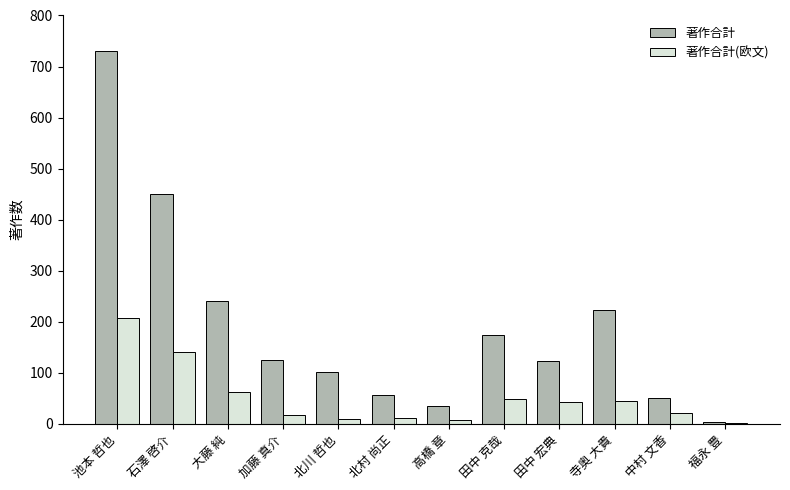

Is it true that 著作合計 equals 123 at 田中 宏典?

True